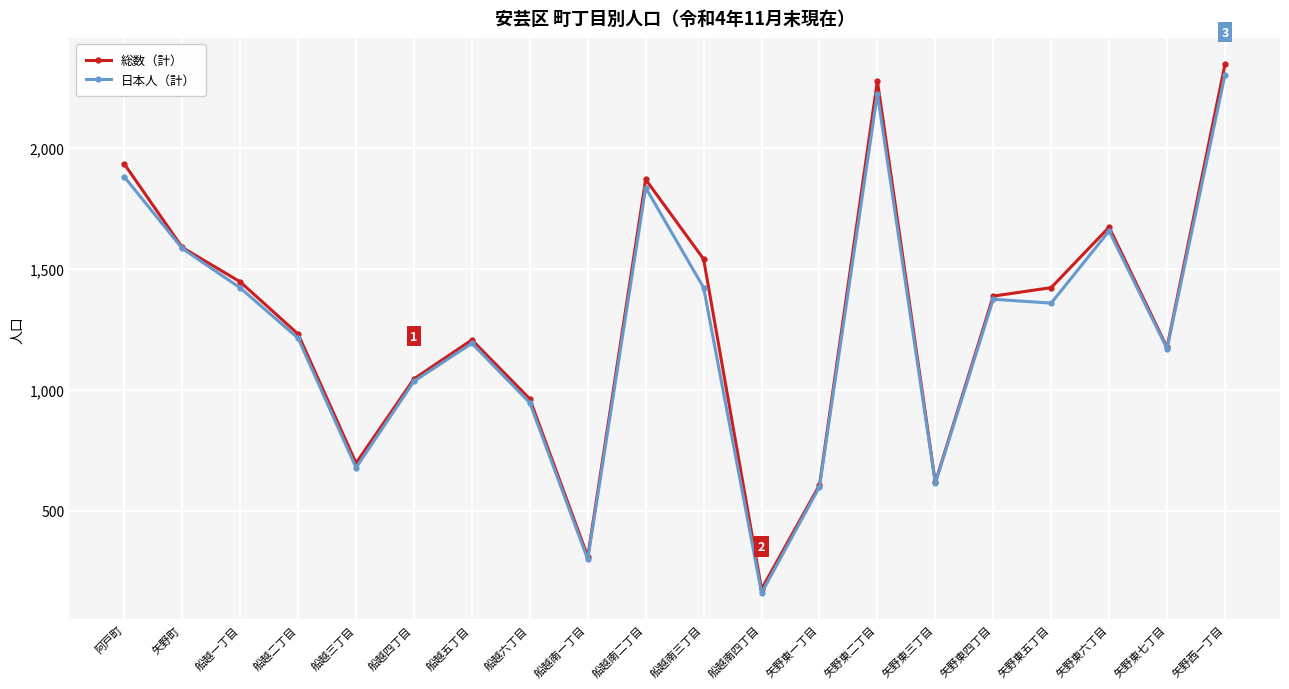

Does the chart display data point markers on the line(s)?

Yes